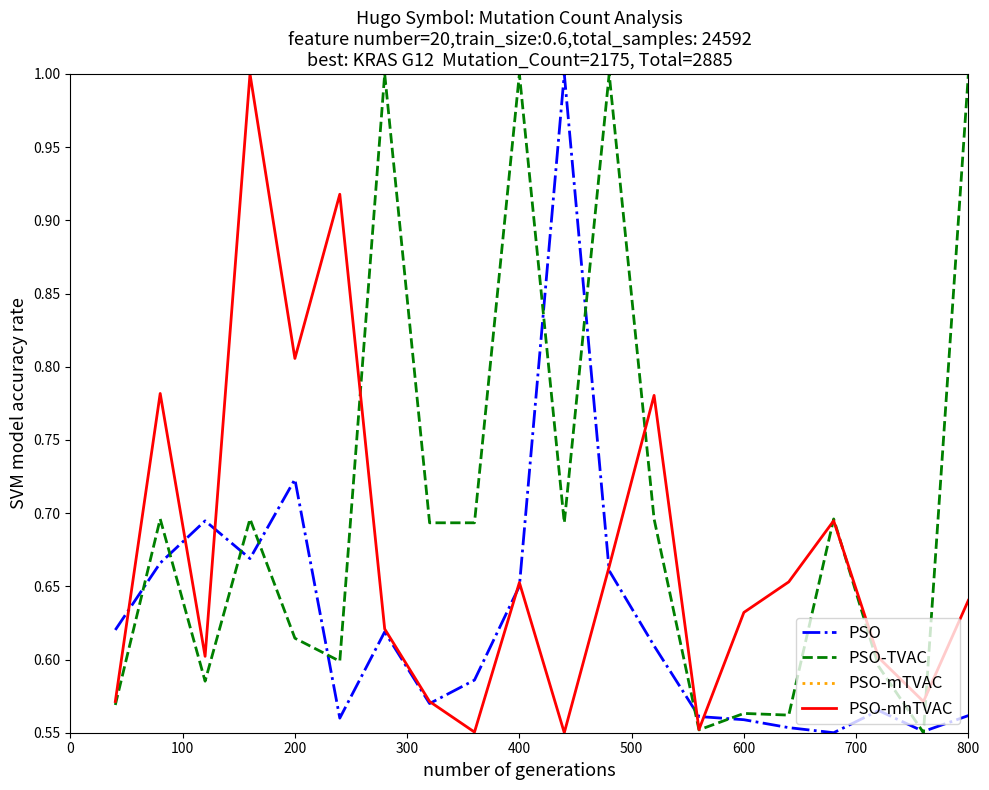

The PSO-TVAC series shows 1.0 at 400. True or false?

True